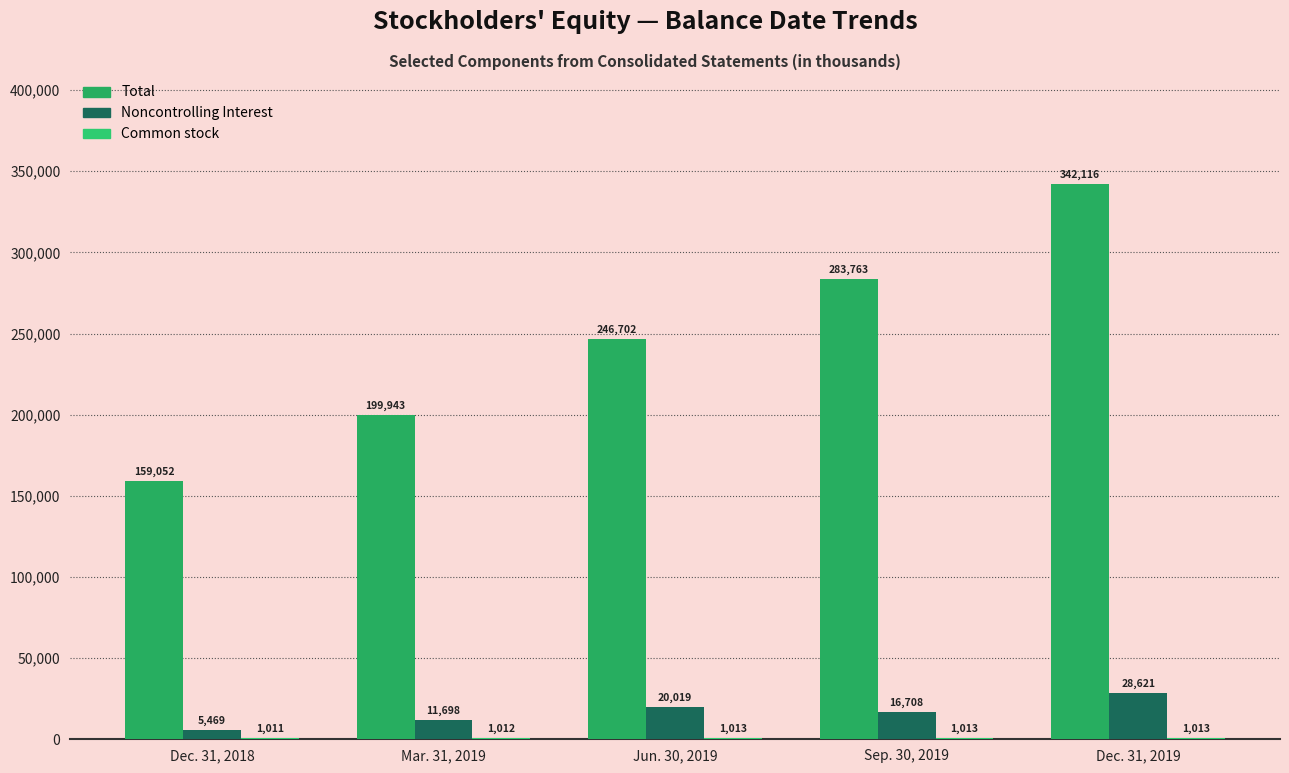

Is it true that Noncontrolling Interest equals 9947 at Dec. 31, 2019?

False